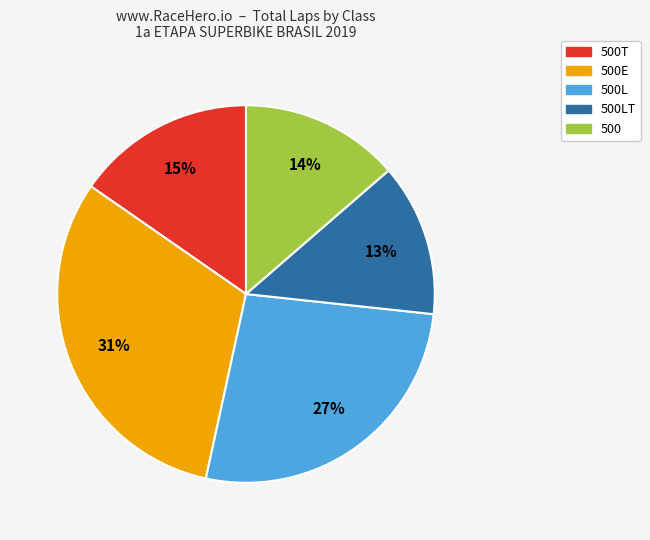

Does any single category account for the majority?

No